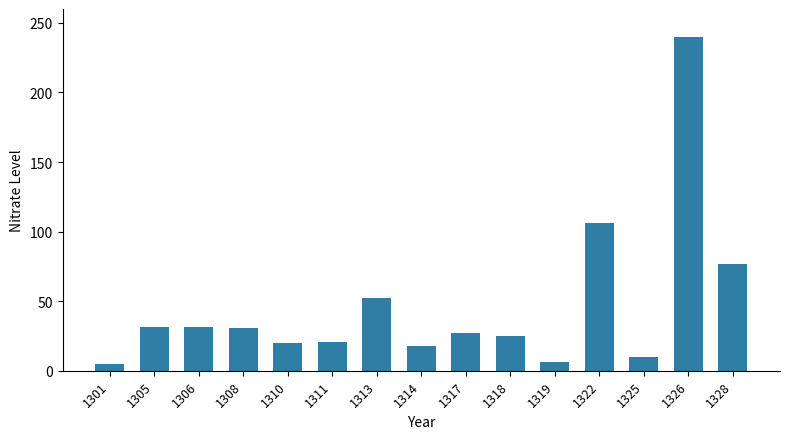

What is the difference between the values at 1317 and 1305?

4.7